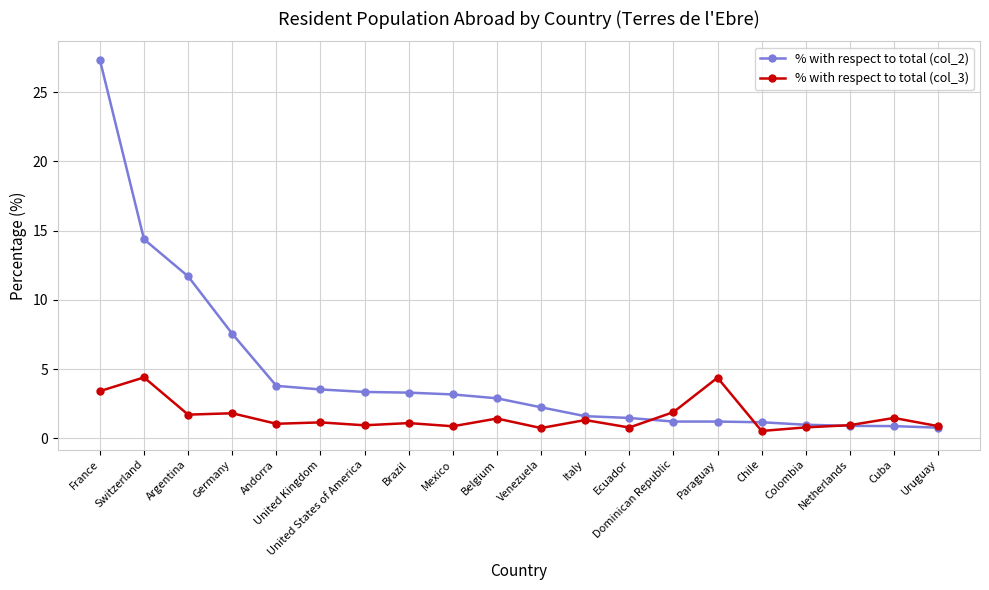

Rank the series by their maximum value, from highest to lowest.

% with respect to total (col_2), % with respect to total (col_3)